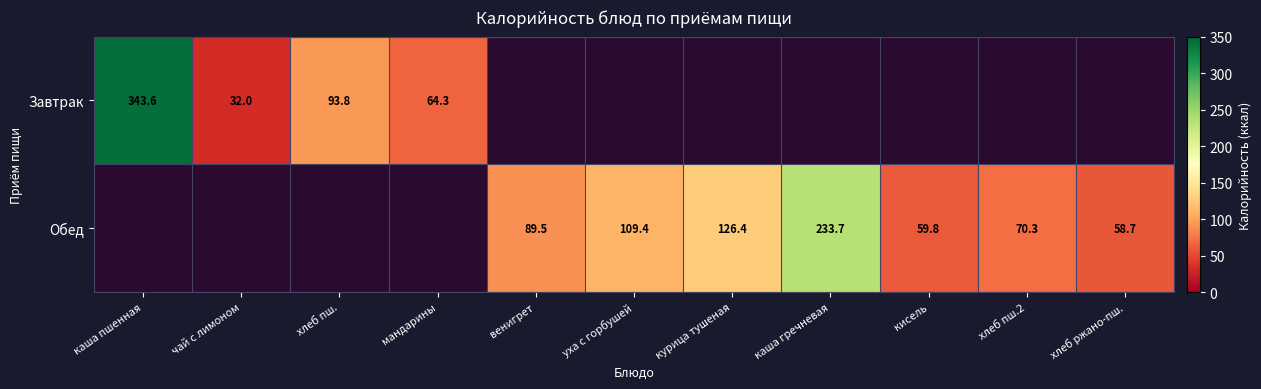

Count the number of categories in the chart.

11